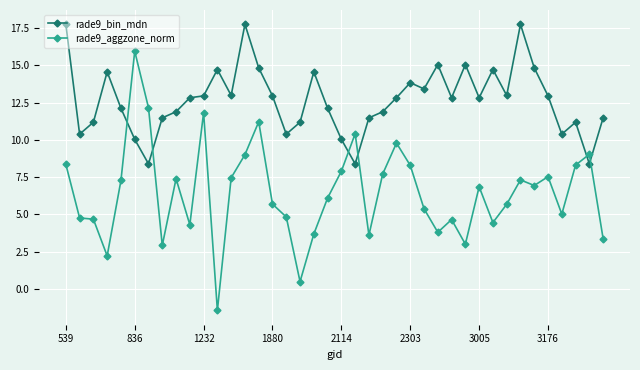

Which series ends up on top after the final intersection of rade9_bin_mdn and rade9_aggzone_norm?

rade9_bin_mdn